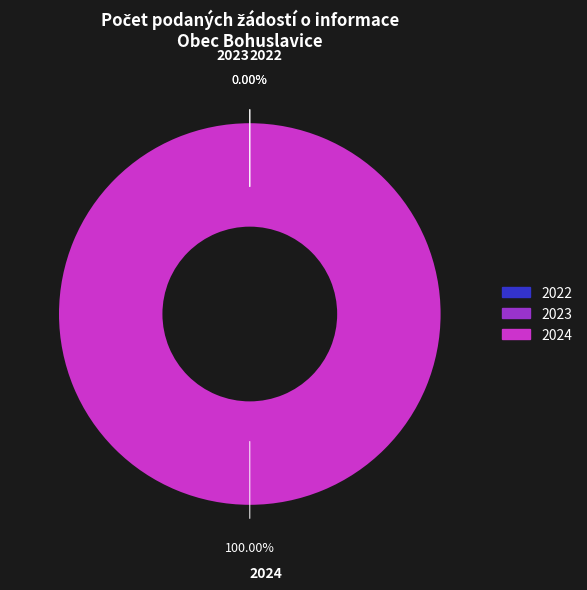

How many segments does this pie chart have?

3